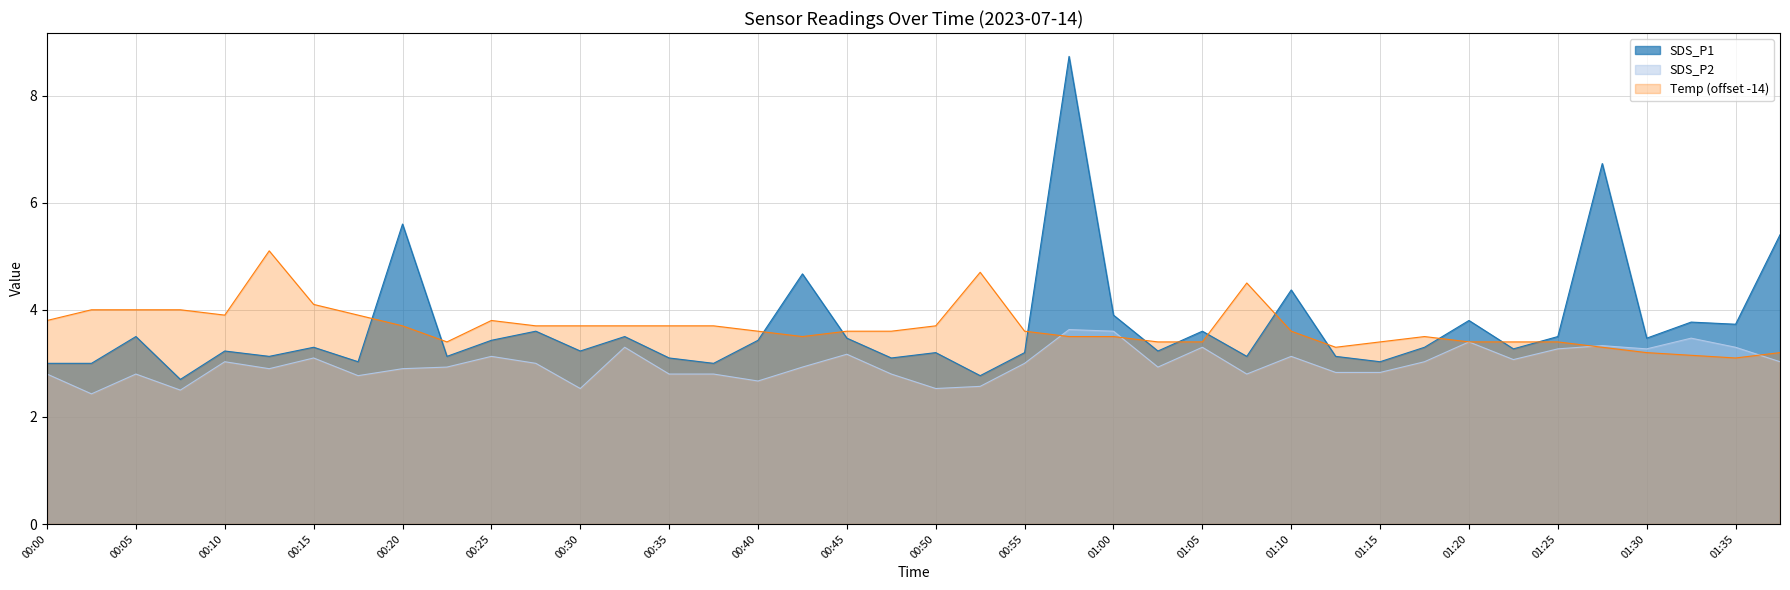

What is the difference between the second highest and second lowest values in the SDS_P1 series?

4.0